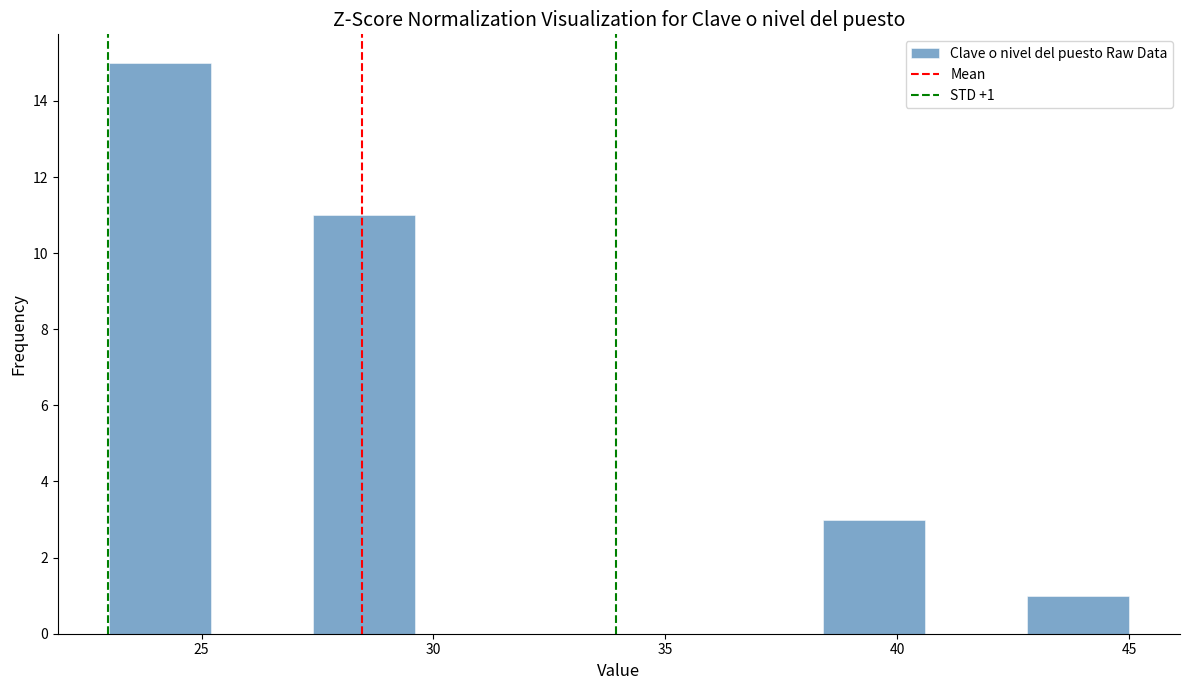

Over which range of the x-axis is the bar tallest?

23.0 to 25.2